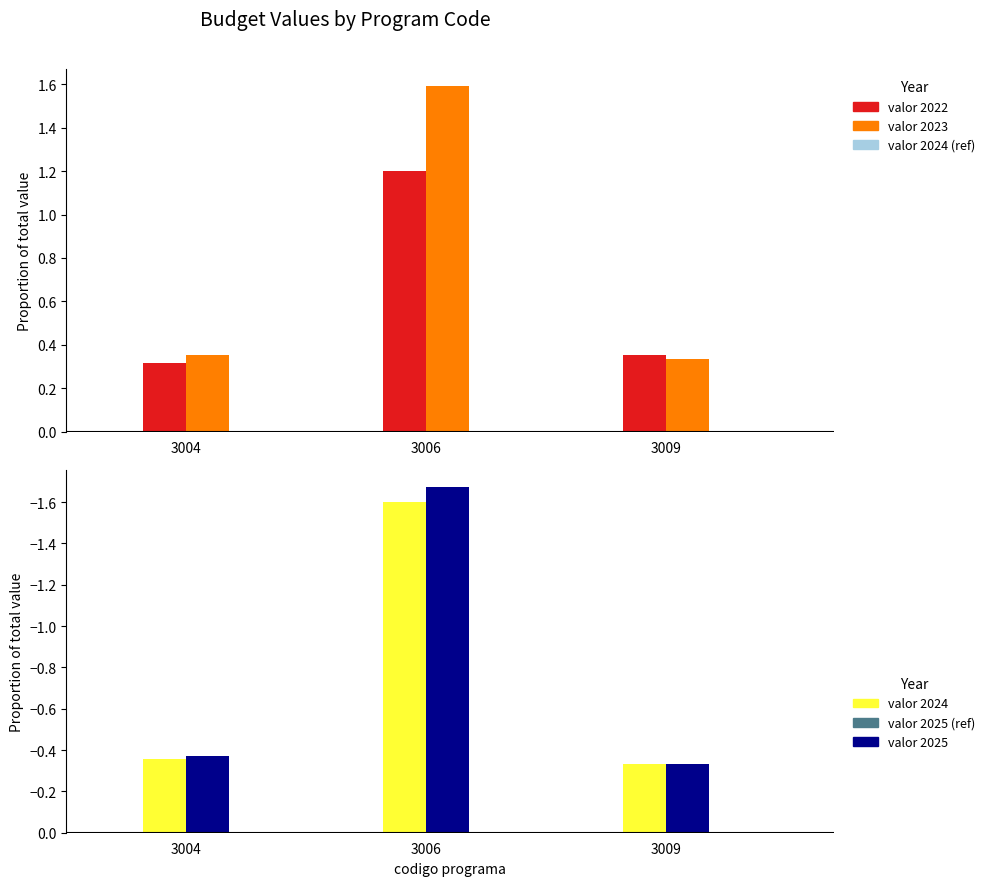

Rank the categories by valor 2022 value from highest to lowest.

3006, 3009, 3004